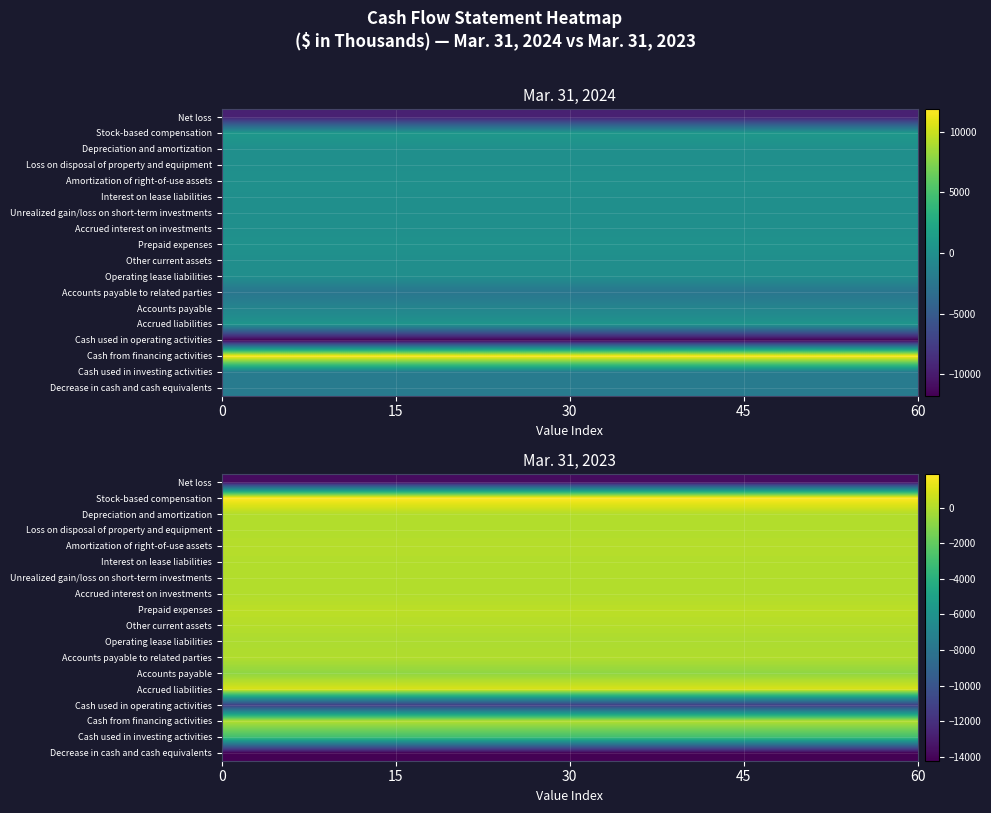

Is the value of Other current assets at 1 greater than the value of Stock-based compensation at 0?

No